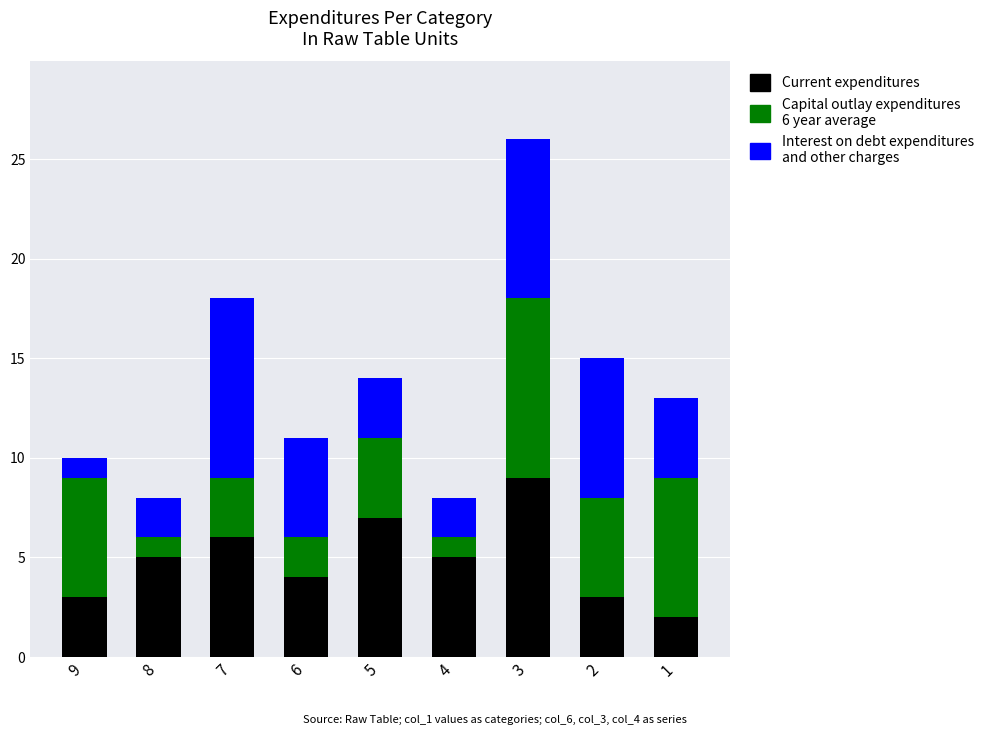

At which category is the sum across all series the highest?

3